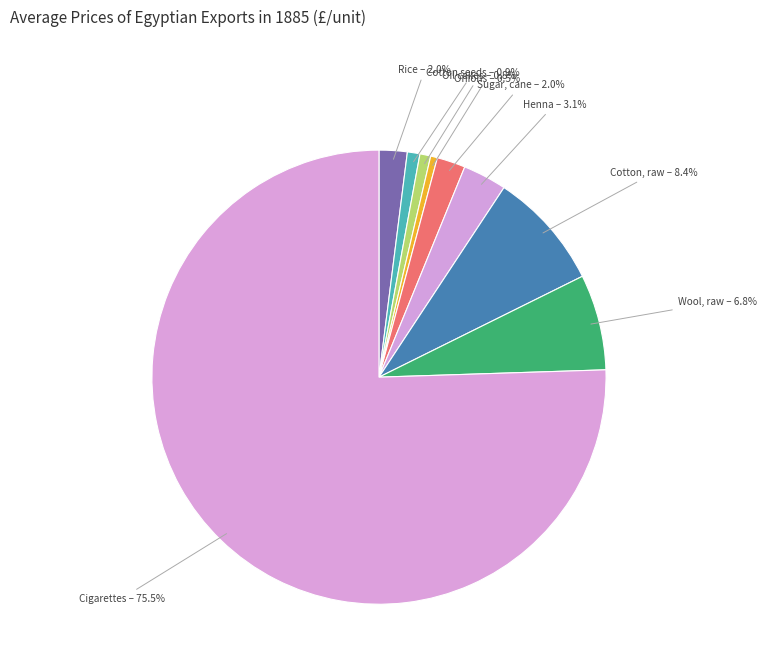

How much of the chart is everything except Cotton seeds?

99.1%